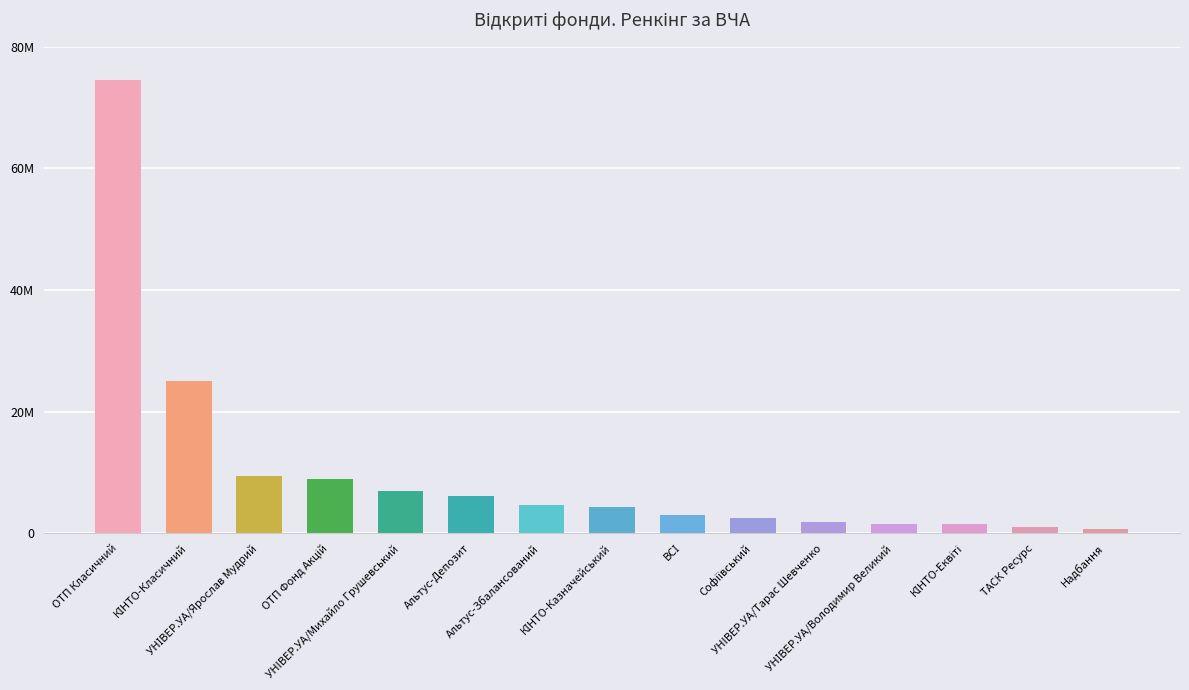

Rank the categories by value from lowest to highest.

Надбання, ТАСК Ресурс, КІНТО-Еквіті, УНІВЕР.УА/Володимир Великий, УНIВЕР.УА/Тарас Шевченко, Софіївський, ВСІ, КІНТО-Казначейський, Альтус-Збалансований, Альтус-Депозит, УНIВЕР.УА/Михайло Грушевський, ОТП Фонд Акцій, УНІВЕР.УА/Ярослав Мудрий, КІНТО-Класичний, ОТП Класичний